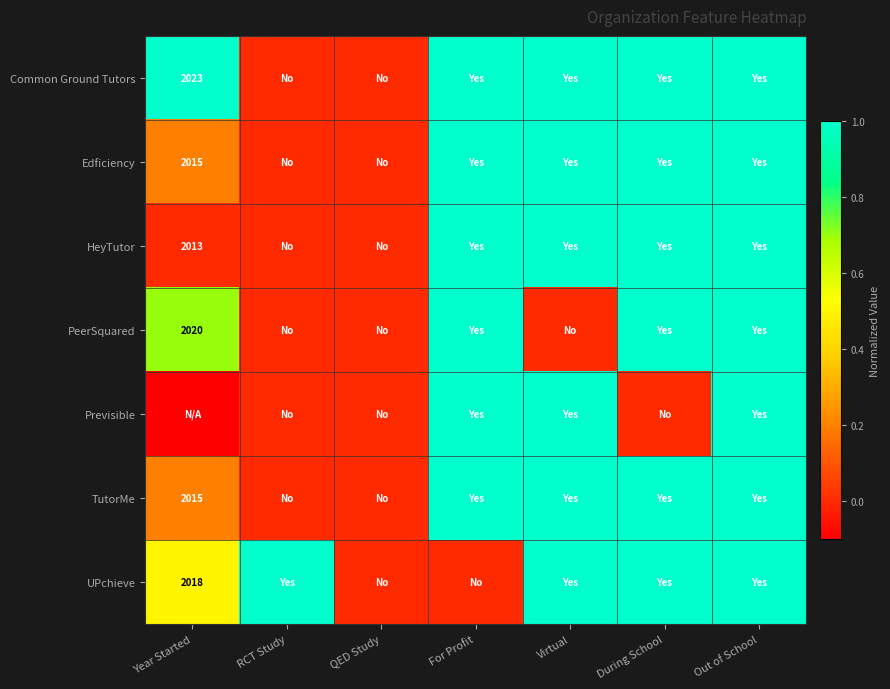

Which label corresponds to the smallest value in the chart?

Year Started